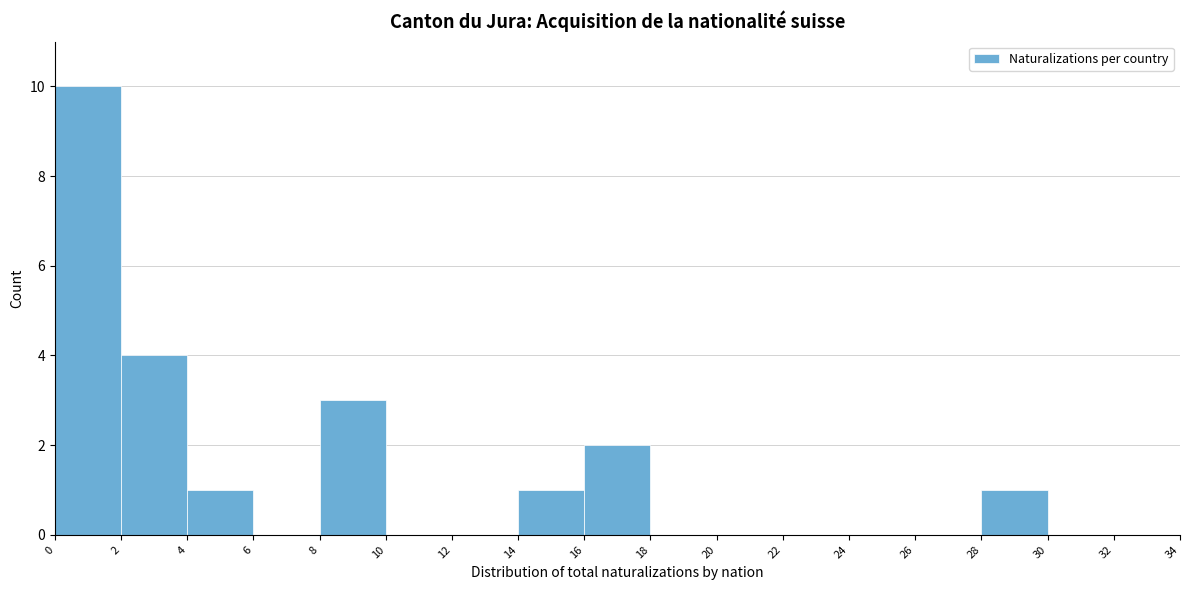

Reading left to right, list every bar in this chart as the range it spans on the x-axis followed by its height. The values are not printed on the chart, so give them approximately, as read against the axis.

0 to 2: 10
2 to 4: 4
4 to 6: 1
6 to 8: 0
8 to 10: 3
10 to 12: 0
12 to 14: 0
14 to 16: 1
16 to 18: 2
18 to 20: 0
20 to 22: 0
22 to 24: 0
24 to 26: 0
26 to 28: 0
28 to 30: 1
30 to 32: 0
32 to 34: 0